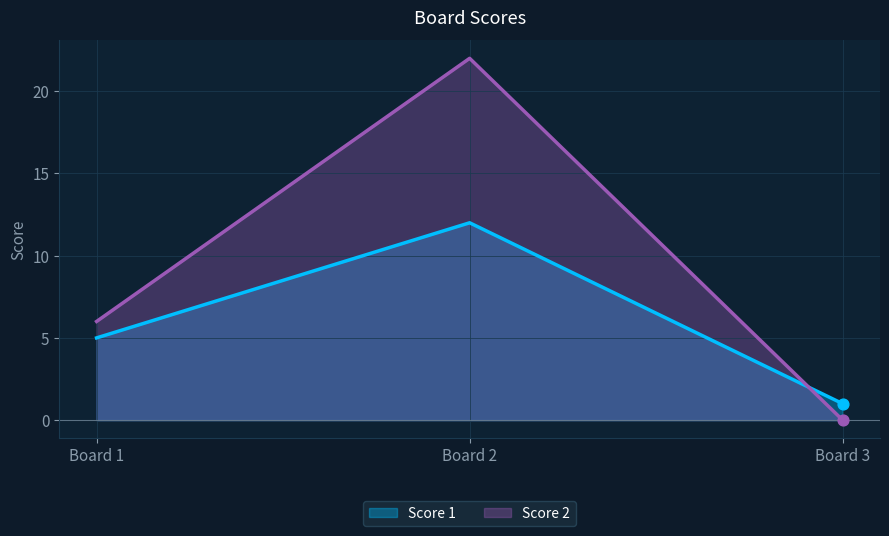

What are all the series names shown in the legend?

Score 1, Score 2